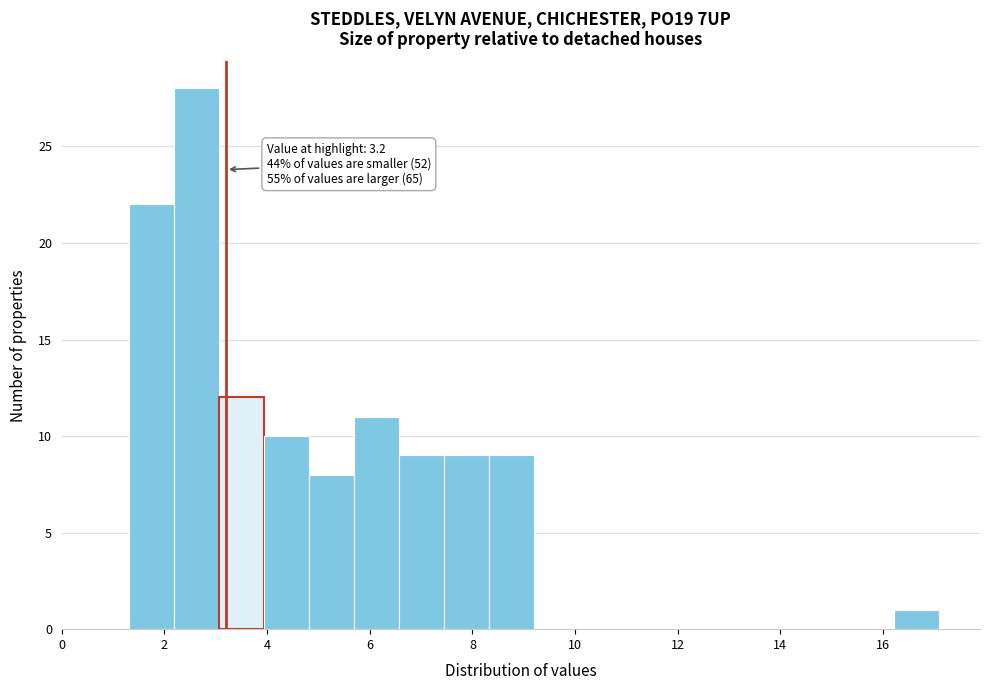

Which range on the x-axis has the tallest bar?

2.2 to 3.0